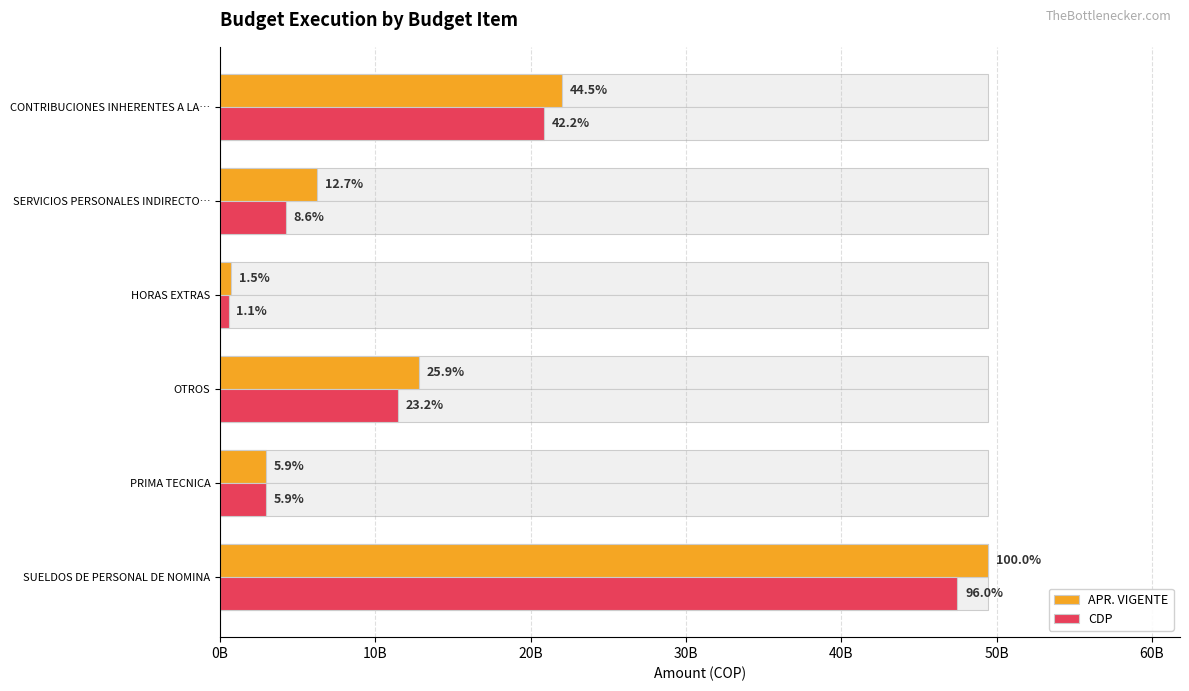

At how many categories does at least one series exceed 21402596392?

2